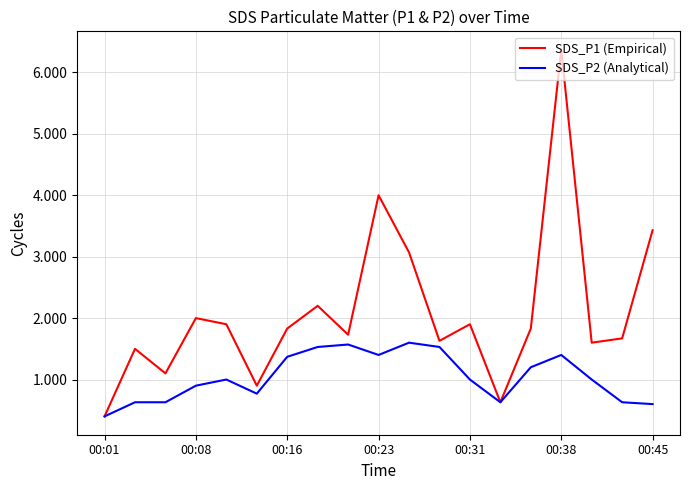

What is the minimum value shown in the chart?

0.4